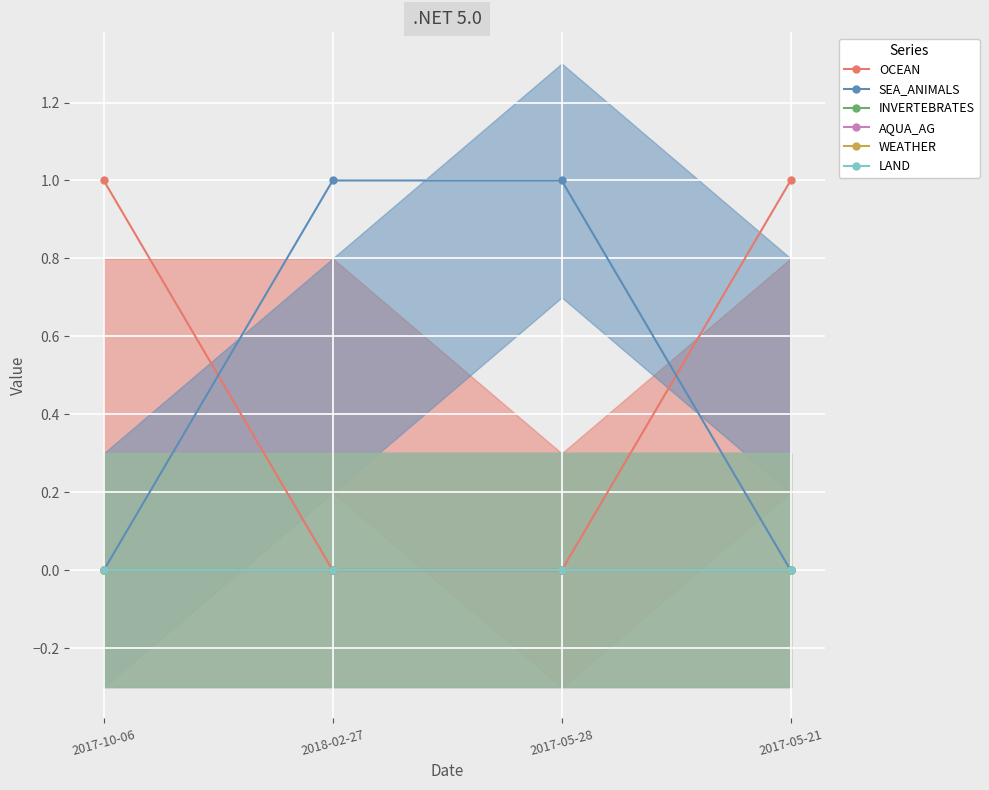

How many lines are shown in the chart?

6